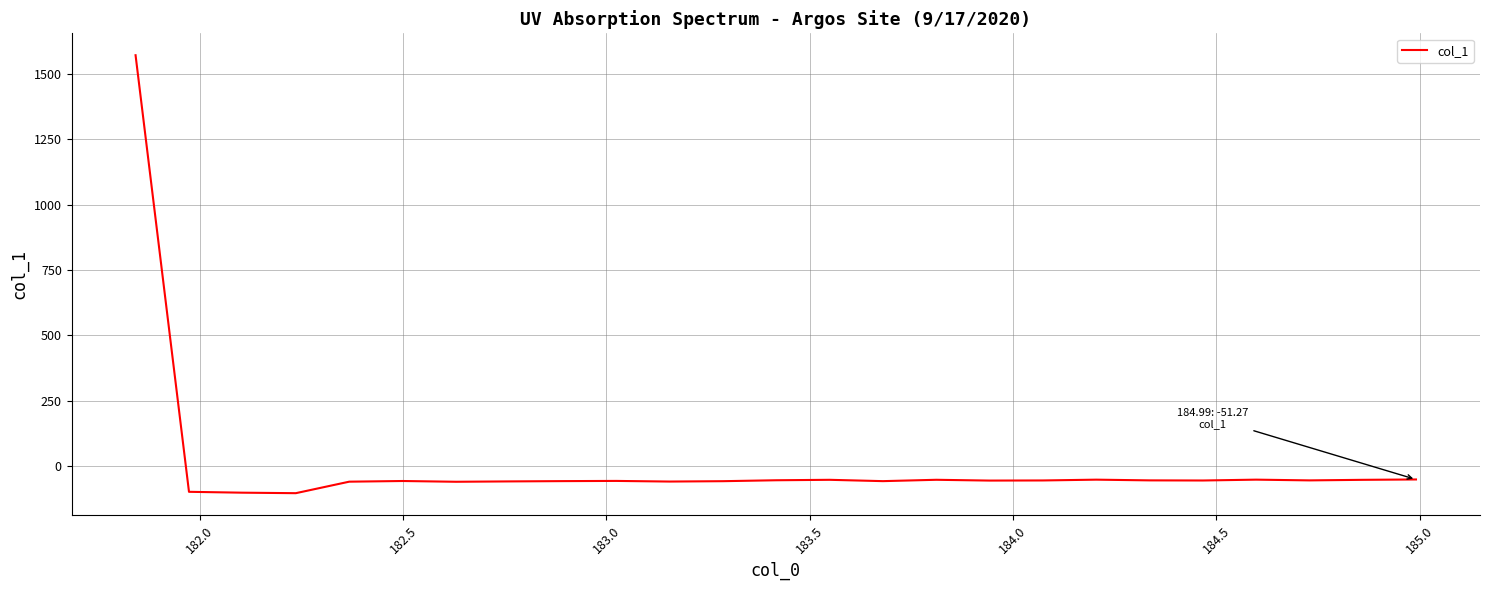

What is the minimum value shown in the chart?

-103.7